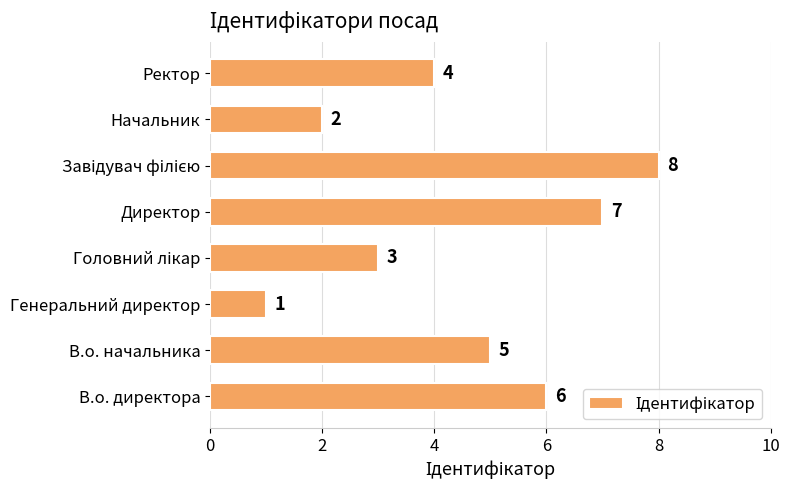

Count the values in the range 3 to 7.

5